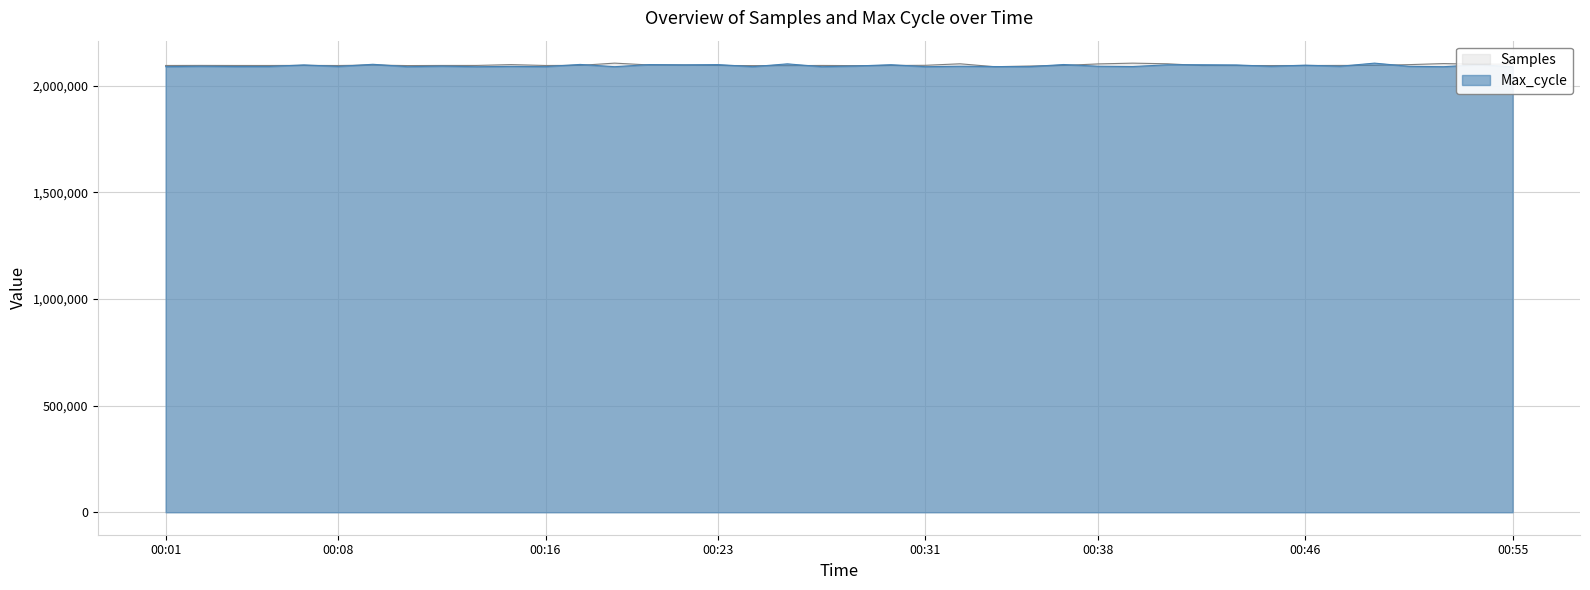

Reading right to left, transcribe all the data shown in this chart.

Samples: 2101311.0	2100670.0	2103628.0	2098657.0	2094951.0	2094923.0	2094528.0	2094374.0	2094437.0	2094278.0	2102664.0	2105650.0	2102092.0	2094743.0	2092083.0	2088919.0	2102606.0	2095496.0	2094570.0	2094003.0	2094836.0	2093828.0	2094132.0	2094688.0	2096559.0	2097096.0	2105726.0	2095174.0	2094661.0	2098734.0	2094859.0	2094776.0	2094255.0	2096557.0	2094539.0	2095004.0	2094672.0	2094712.0	2095006.0	2094680.0
Max_cycle: 2088982.0	2098183.9	2088982.0	2090746.8	2105726.0	2090977.9	2096209.0	2090809.8	2097217.5	2098162.9	2097952.8	2089591.3	2091061.9	2099234.3	2089129.1	2089717.3	2091061.9	2089066.1	2098330.9	2092343.4	2089066.1	2102301.6	2089213.1	2098814.1	2097595.6	2098751.1	2088982.0	2099633.5	2089318.2	2090452.6	2088919.0	2091608.1	2089045.1	2100305.7	2090200.5	2097322.5	2089990.4	2089864.4	2091103.9	2089213.1